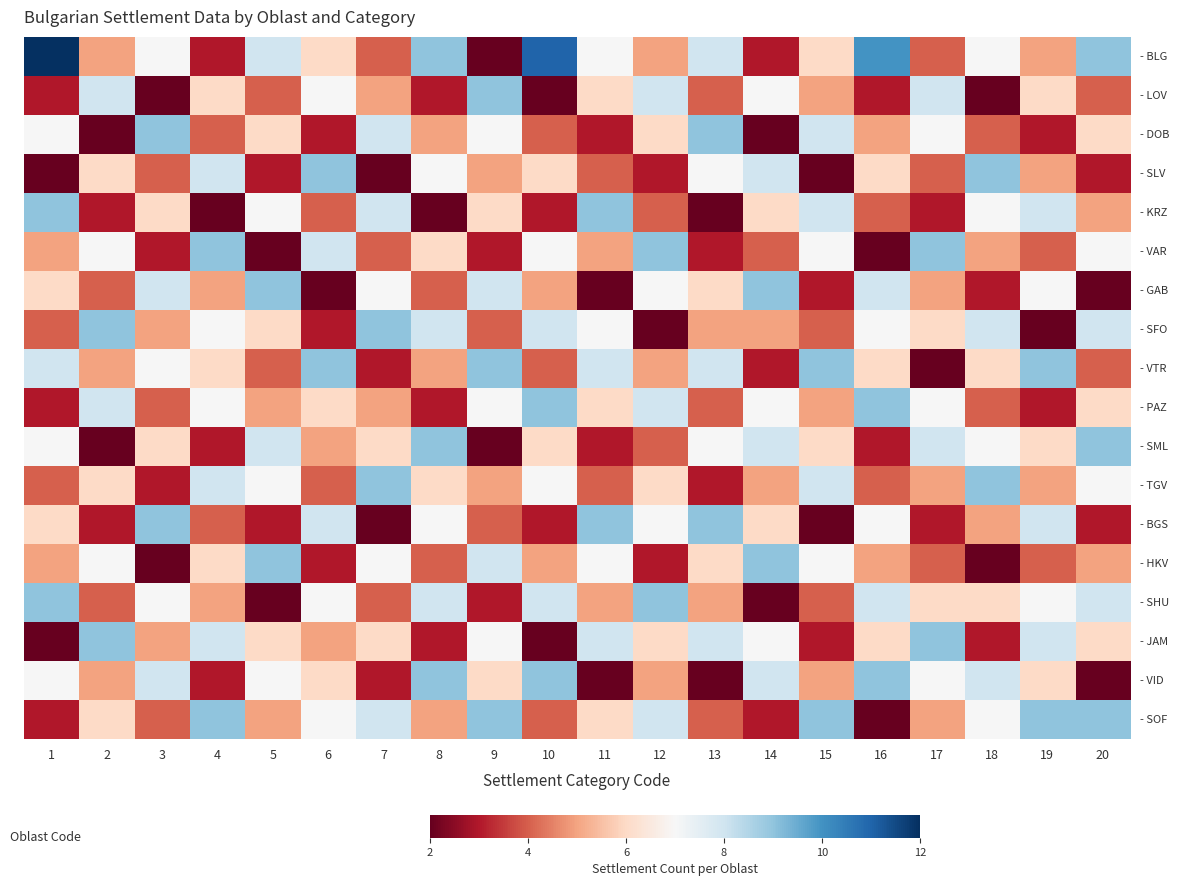

Which series changed the most between 2 and 19?

- SFO